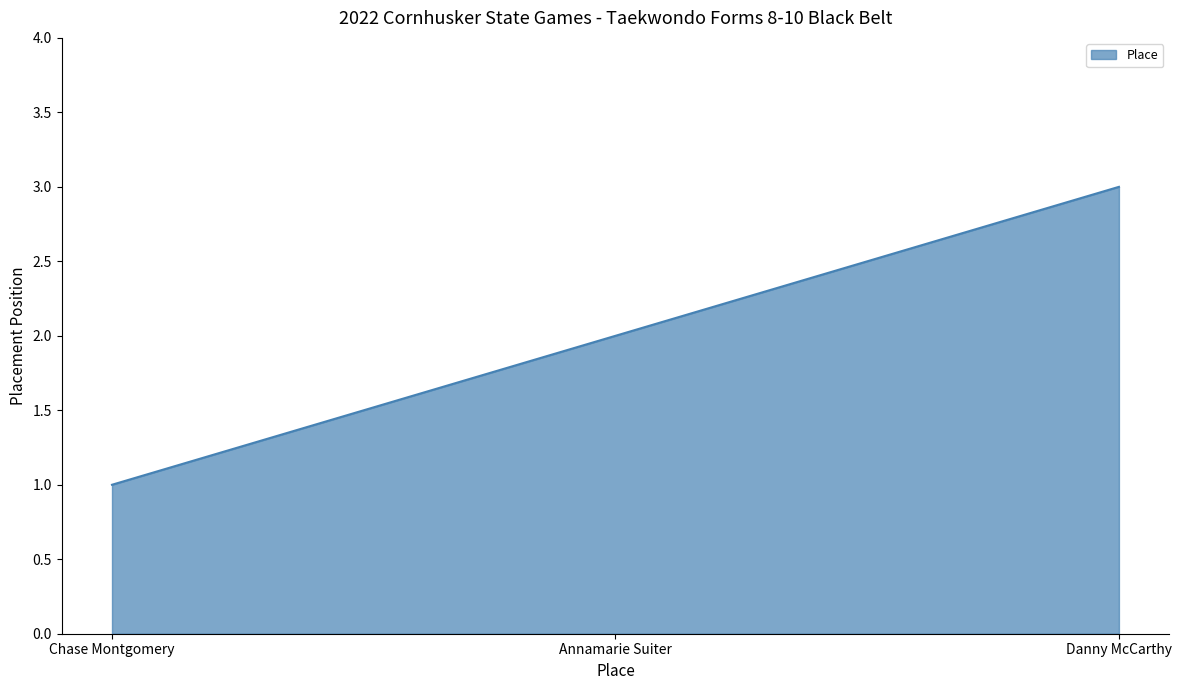

Between Danny McCarthy and Annamarie Suiter, which is larger?

Danny McCarthy